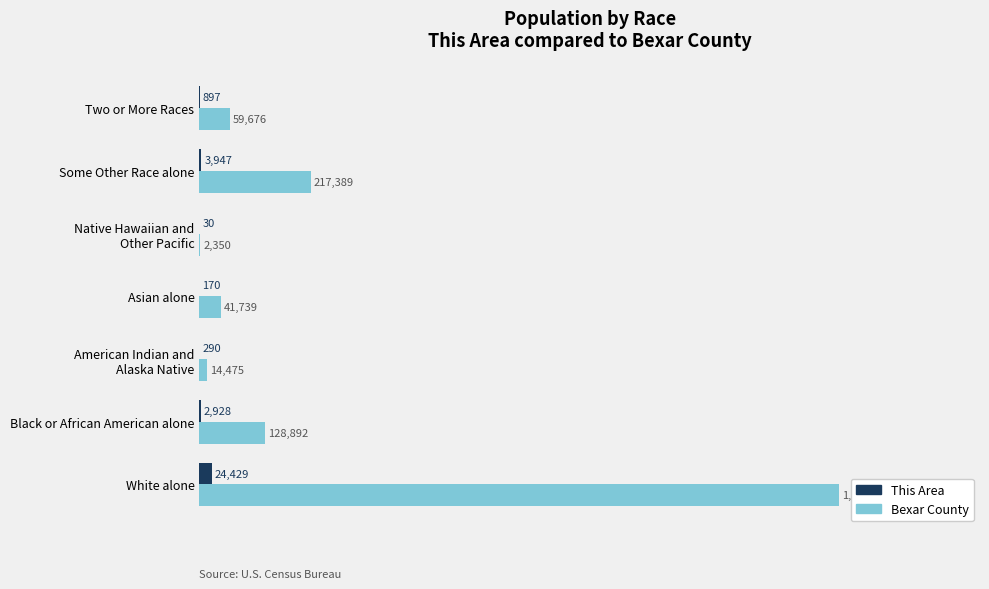

What is the smallest value displayed?

30